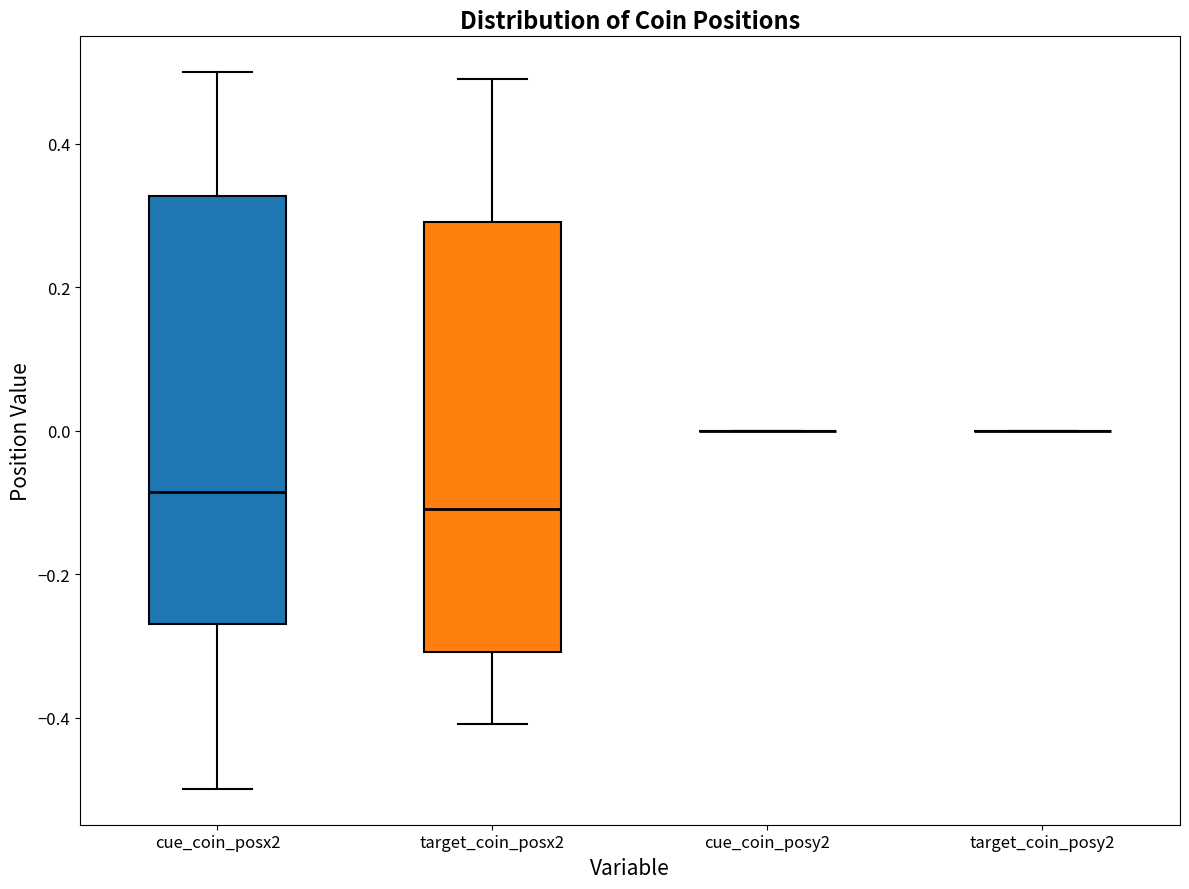

Where is the lower edge of the box for target_coin_posx2 on the y-axis? The values are not printed on the chart, so give them approximately, as read against the axis.

-0.30